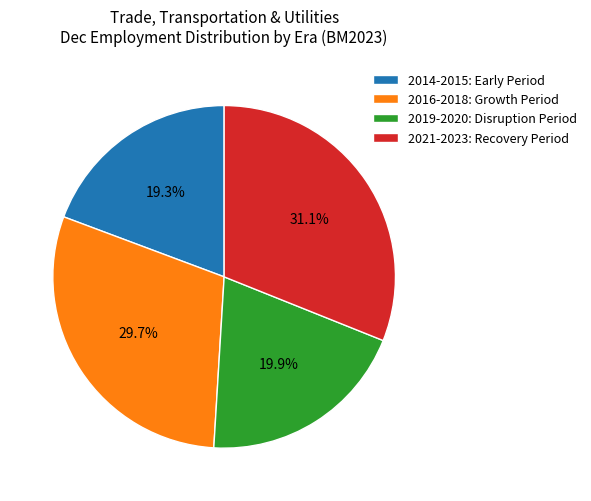

What is the largest slice in the pie chart?

2021-2023: Recovery Period